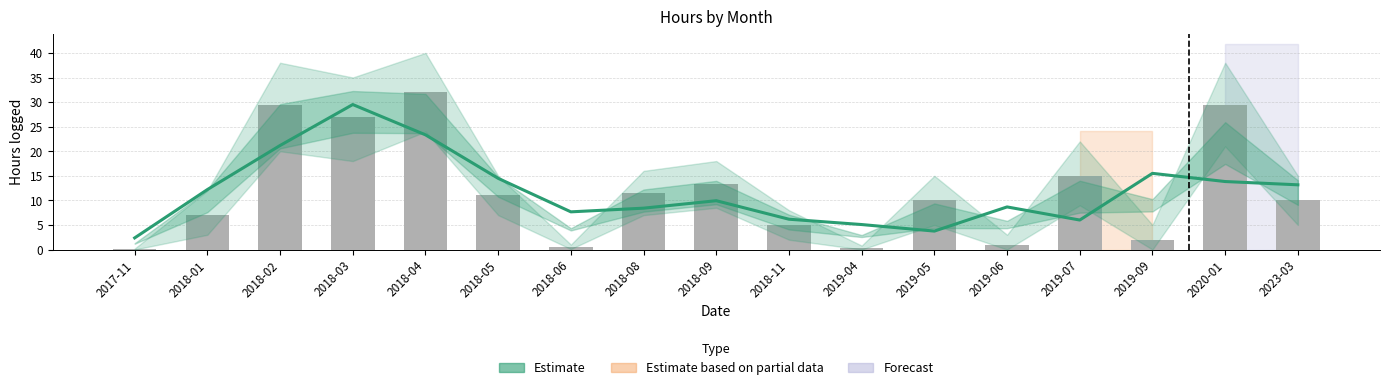

Reading right to left, transcribe all the data shown in this chart.

Estimate: 2023-03=13.2	2020-01=13.8	2019-09=15.5	2019-07=6.0	2019-06=8.7	2019-05=3.8	2019-04=5.1	2018-11=6.2	2018-09=9.9	2018-08=8.4	2018-06=7.7	2018-05=14.5	2018-04=23.3	2018-03=29.5	2018-02=21.2	2018-01=12.2	2017-11=2.4
Logged Hours: 2023-03=10.0	2020-01=29.5	2019-09=2.0	2019-07=15.0	2019-06=1.0	2019-05=10.0	2019-04=0.2	2018-11=5.0	2018-09=13.2	2018-08=11.6	2018-06=0.5	2018-05=11.0	2018-04=32.0	2018-03=27.0	2018-02=29.5	2018-01=7.0	2017-11=0.1